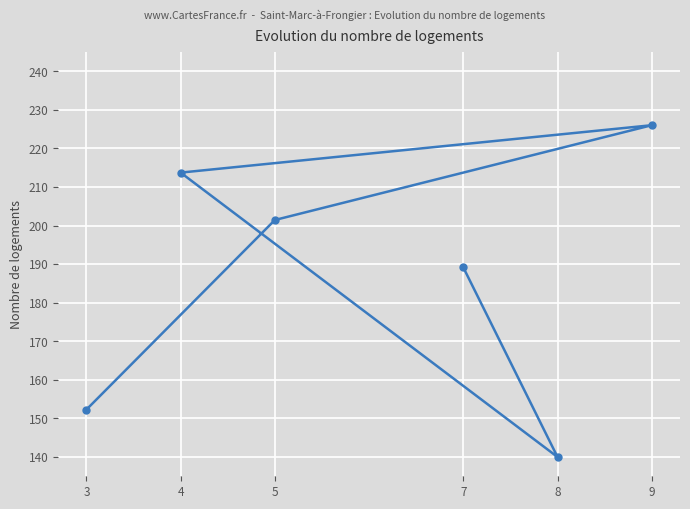

At which category does the chart reach its peak across all series?

9